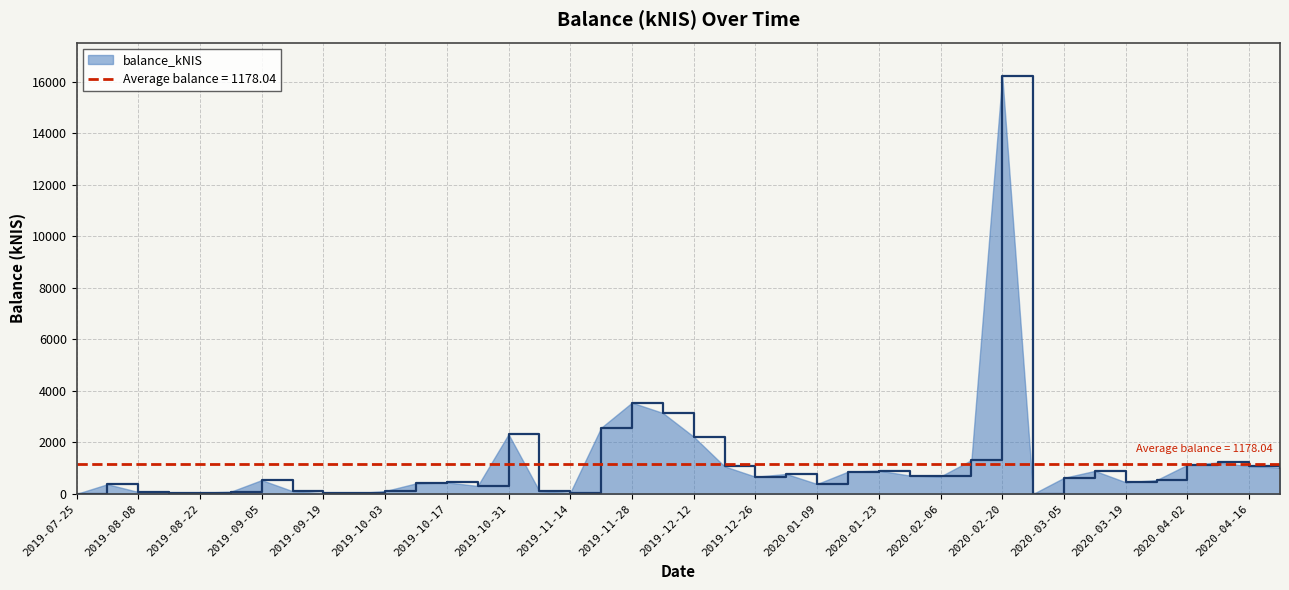

At which category does the chart reach its minimum across all series?

2019-07-25